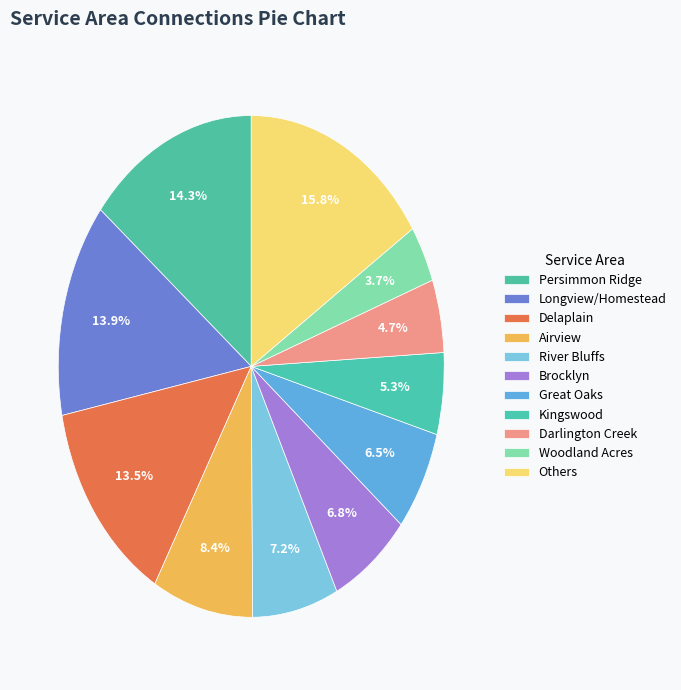

How many segments does this pie chart have?

11